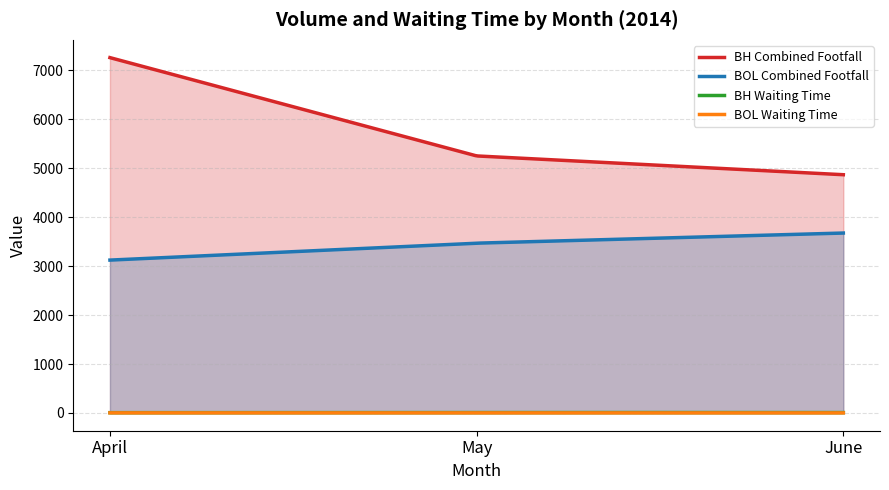

At which label does BH Waiting Time reach its peak?

May